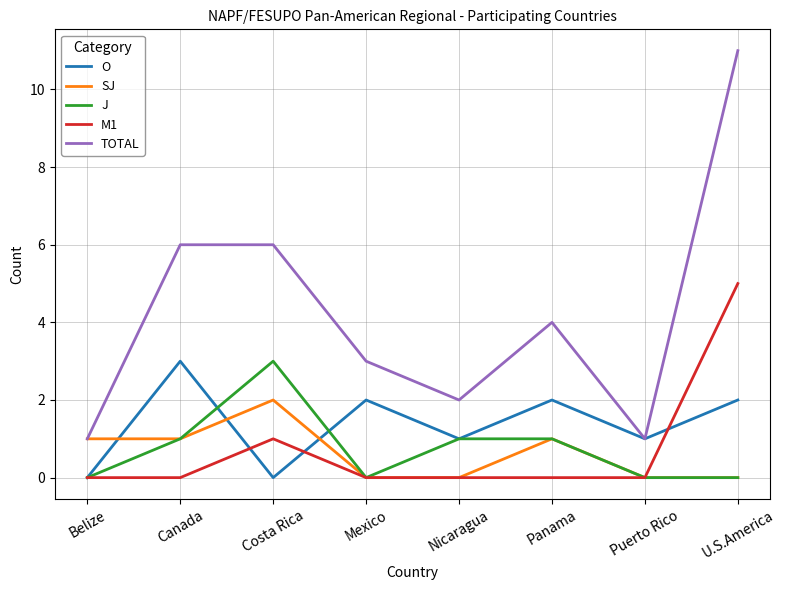

Is it true that J equals 0 at Canada?

False